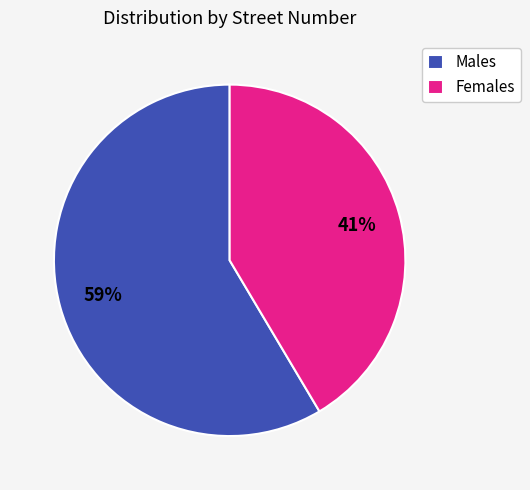

Approximately how many times larger is the value at Males compared to Females?

1.4